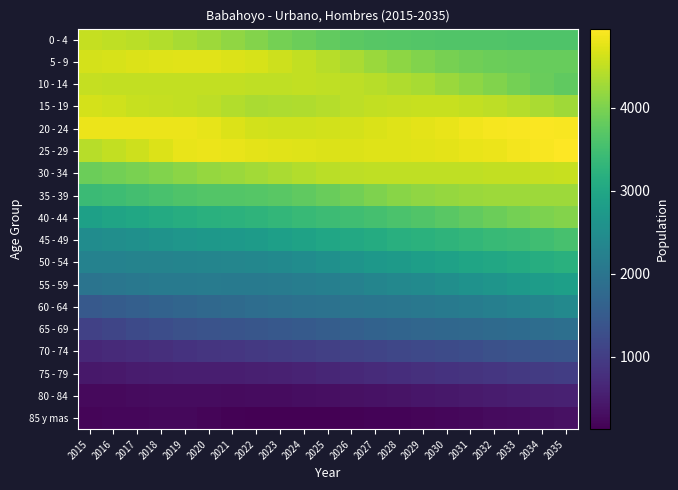

How many categories are shown in the chart?

21